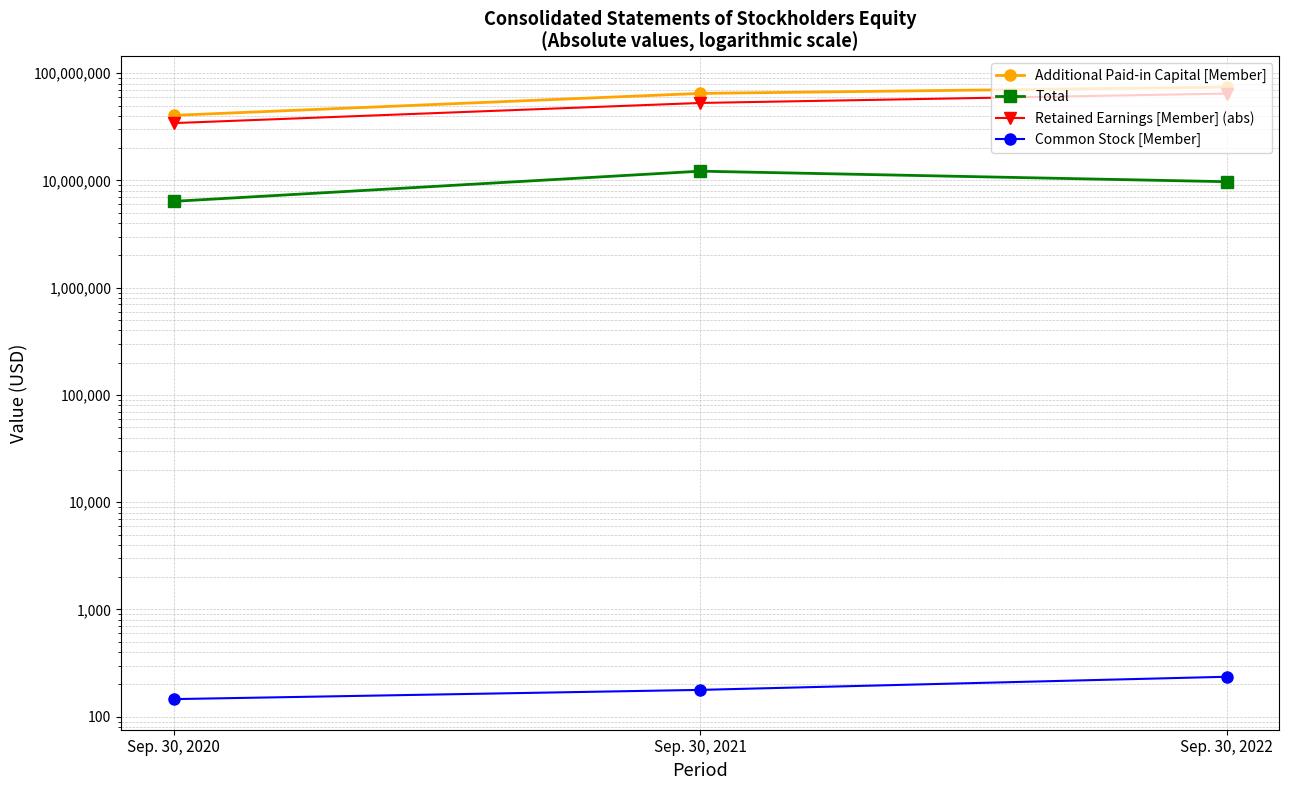

Reading right to left, transcribe all the data shown in this chart.

Additional Paid-in Capital [Member]: Sep. 30, 2022=74281189	Sep. 30, 2021=64839254	Sep. 30, 2020=40472229
Total: Sep. 30, 2022=9742799	Sep. 30, 2021=12212447	Sep. 30, 2020=6389758
Retained Earnings [Member] (abs): Sep. 30, 2022=64622520	Sep. 30, 2021=52824808	Sep. 30, 2020=34272778
Common Stock [Member]: Sep. 30, 2022=236	Sep. 30, 2021=178	Sep. 30, 2020=146